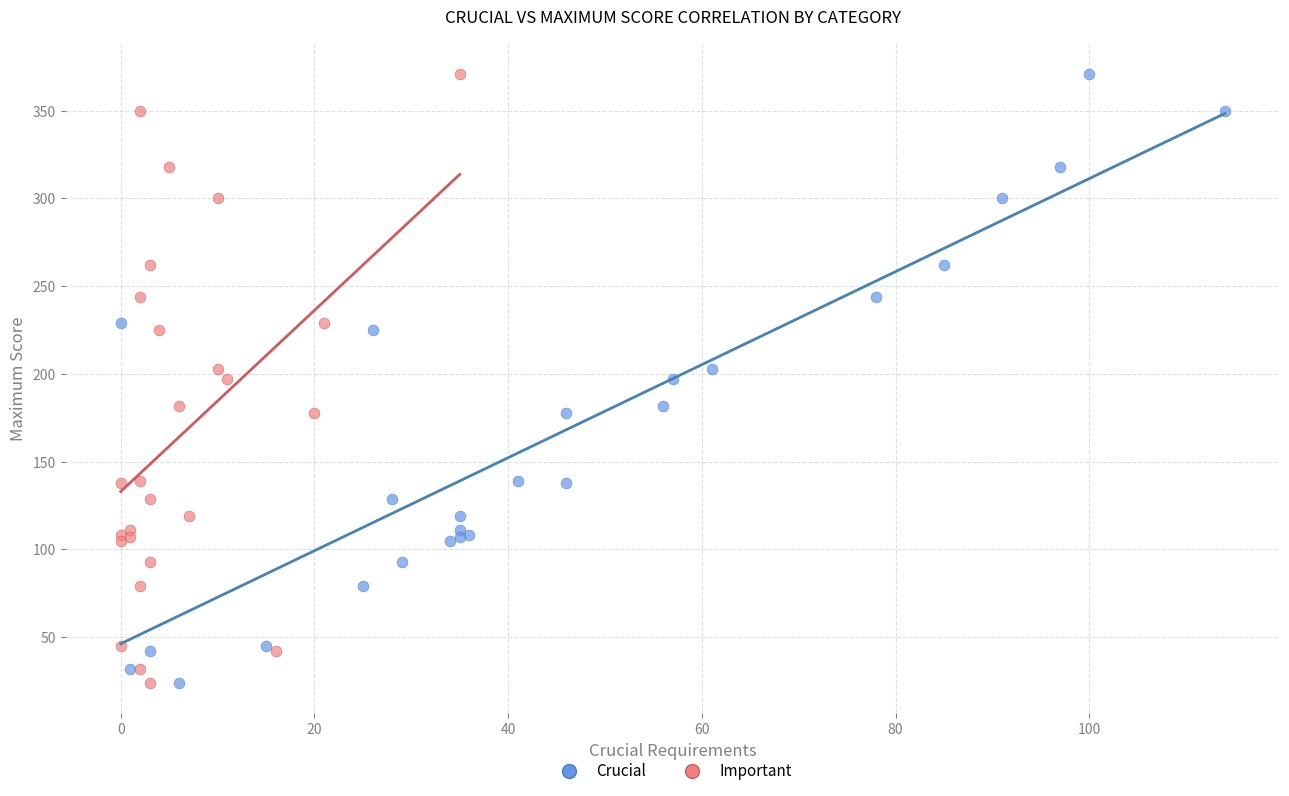

What are all the series names shown in the legend?

Crucial, Important